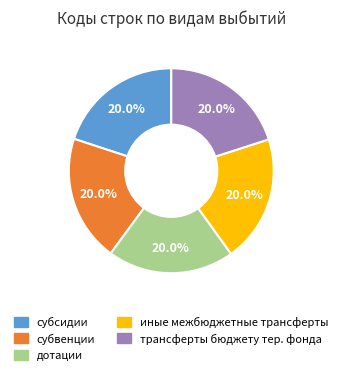

Is there any slice that represents more than half of the pie?

No